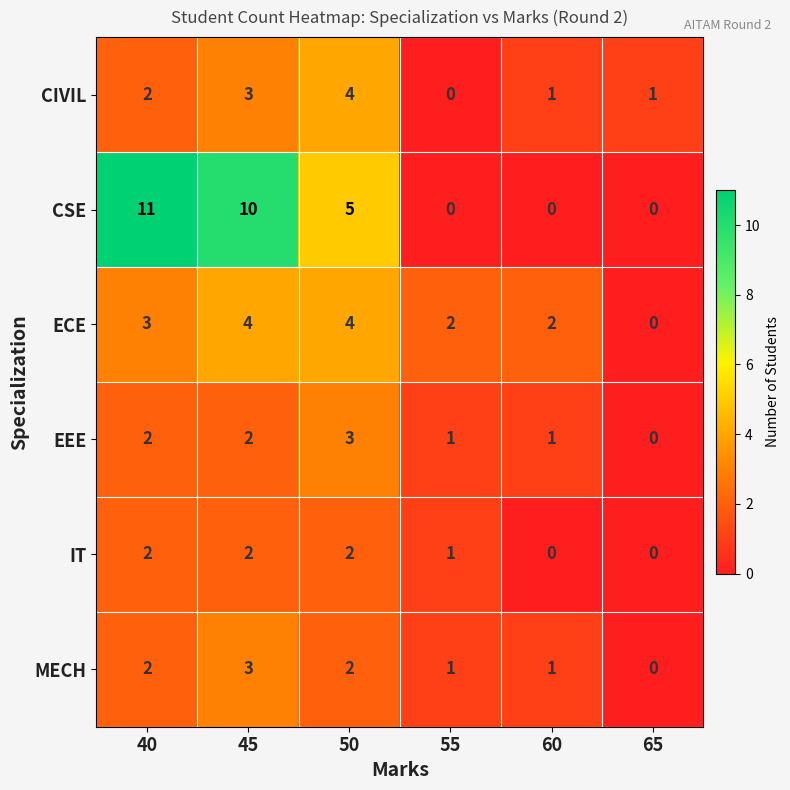

Is it true that IT equals -1 at 65?

False